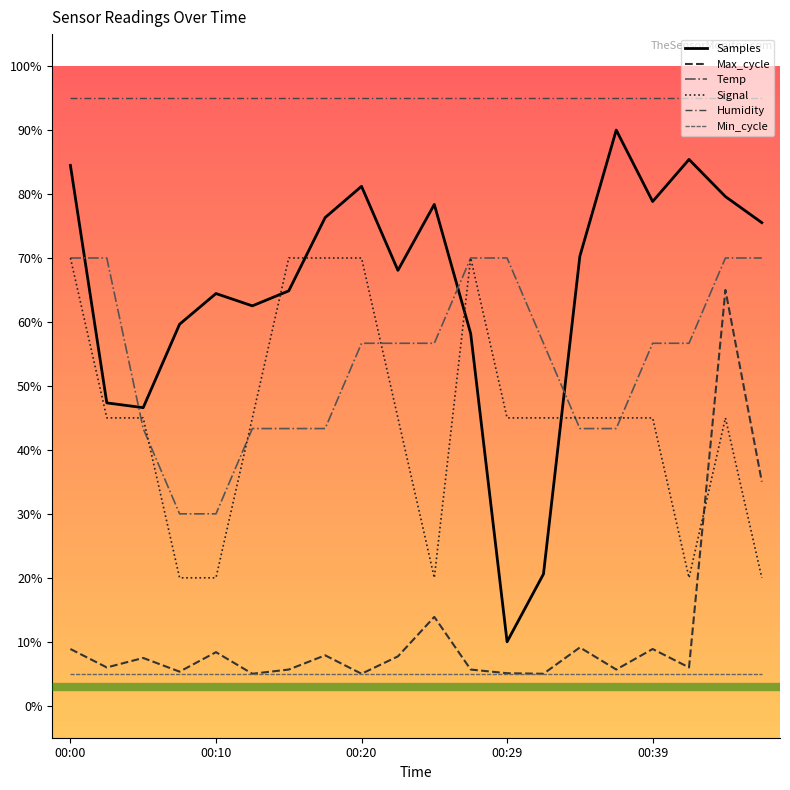

What is the value of the Temp point at the 12th from the left?

70.0